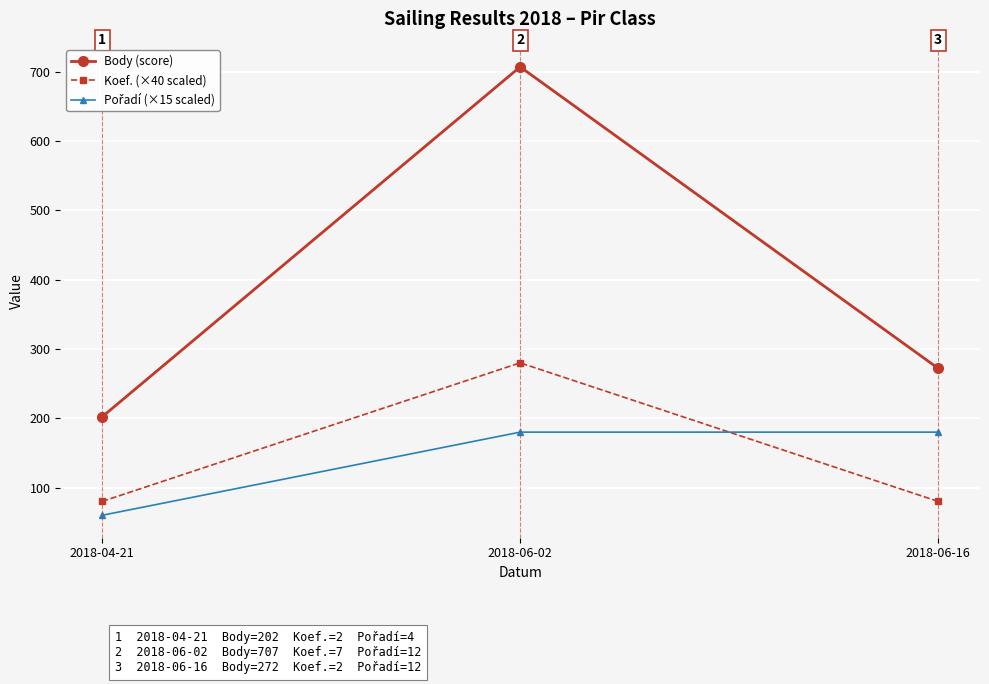

The Body (score) series shows 707 at 2018-06-02. True or false?

True